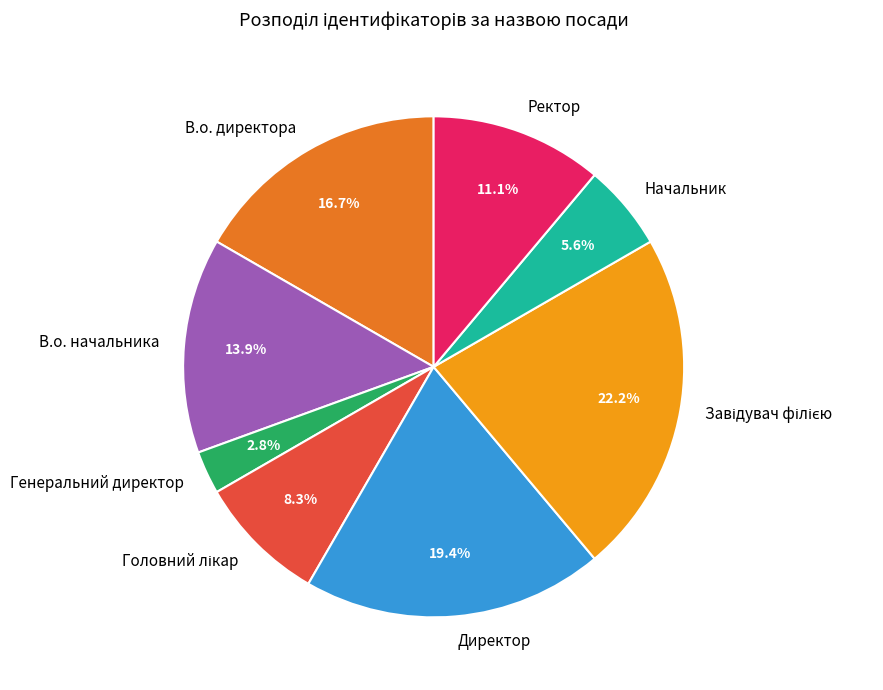

The Начальник slice represents 18% of the pie. True or false?

False